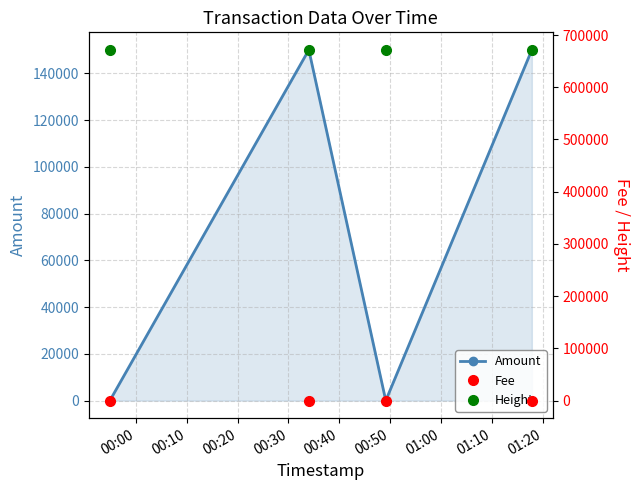

In Amount, how many points are lower than both neighbors (excluding endpoints)?

1